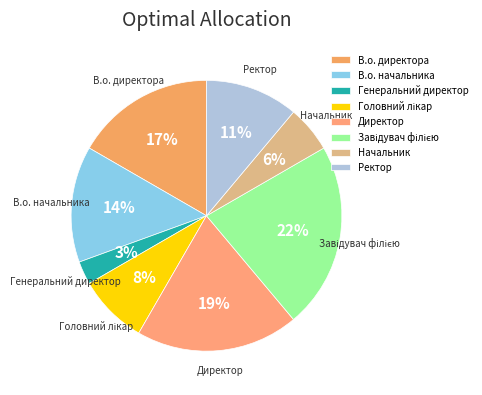

To the nearest percent, what is the difference between the largest and smallest slice percentages?

19%